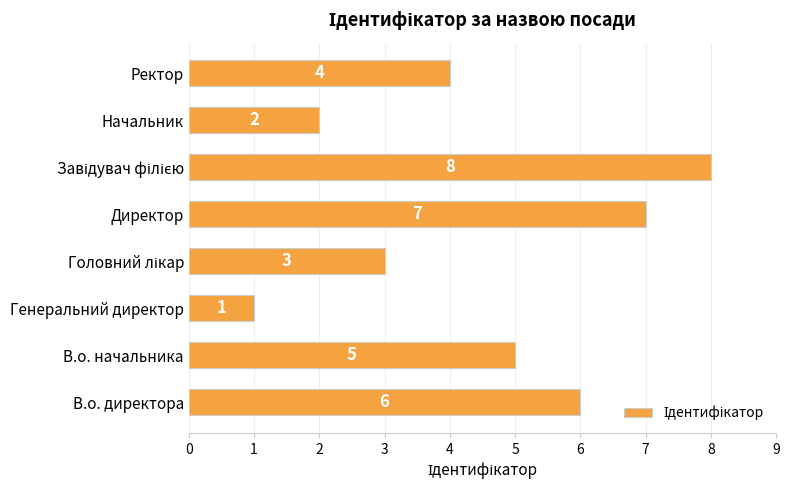

At which label is the value closest to 4?

Ректор